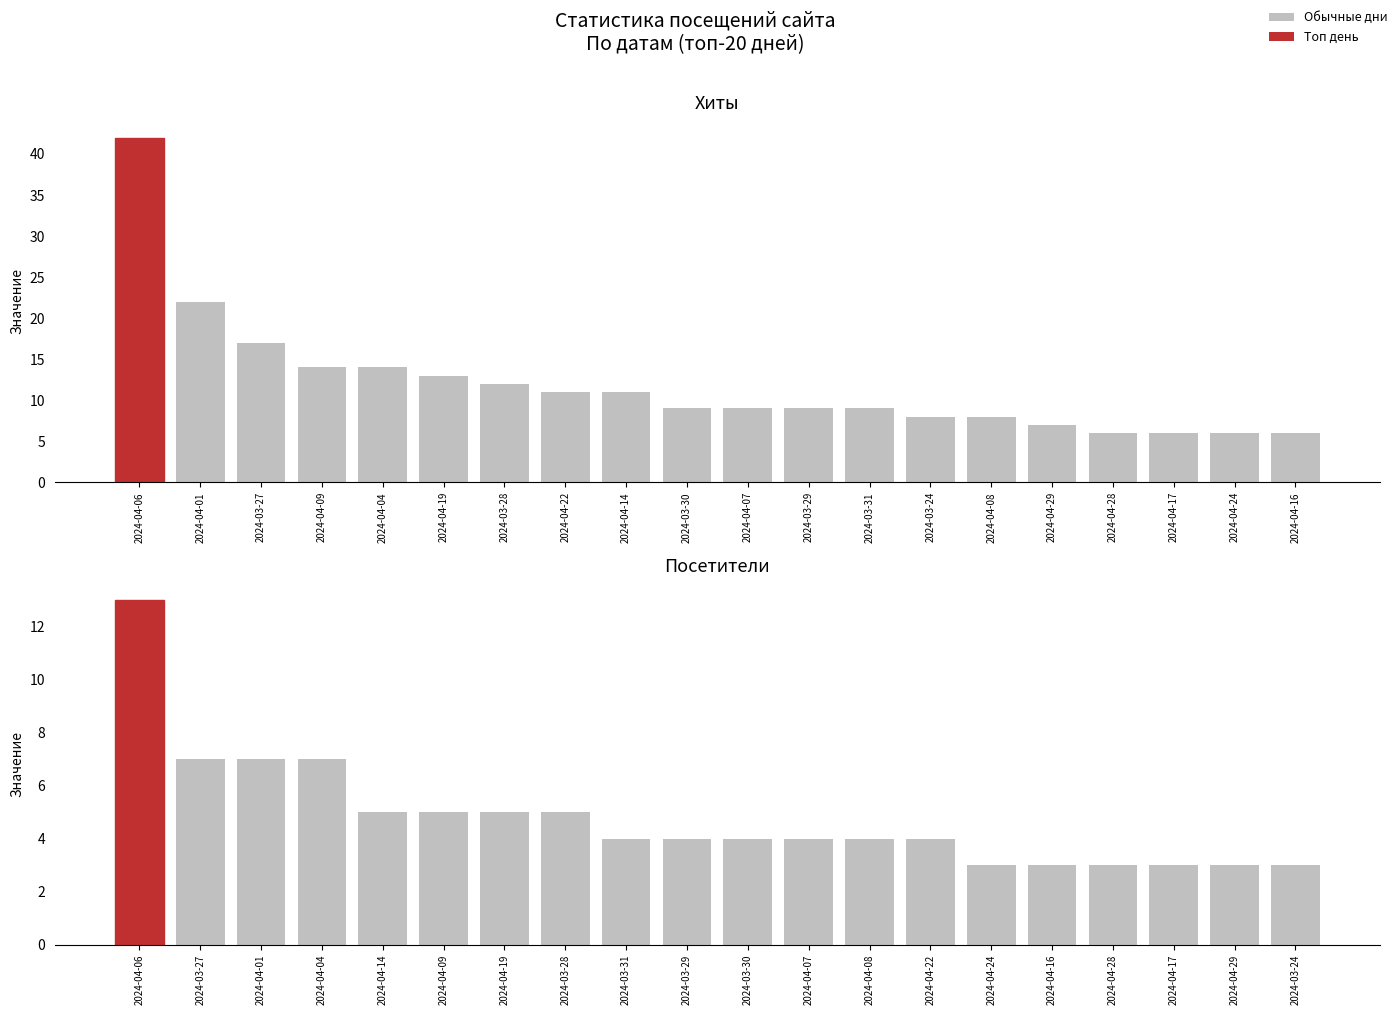

What is the sum of the Посетители values at 2024-04-29 and 2024-04-16?

6